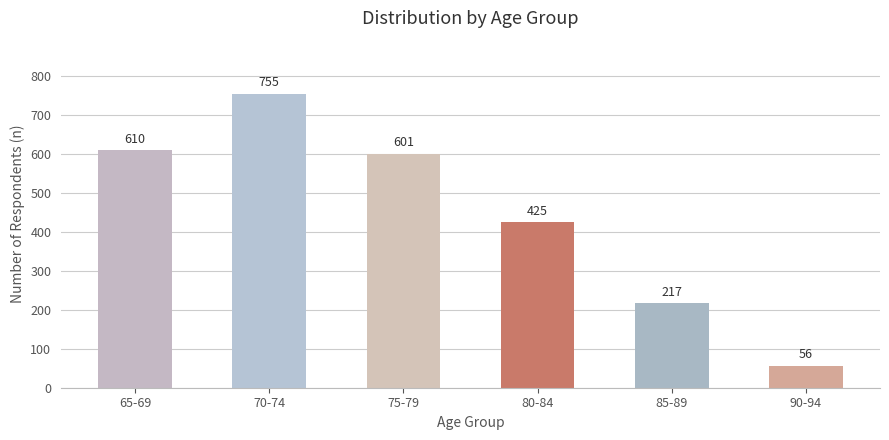

What position from the left is 75-79?

3